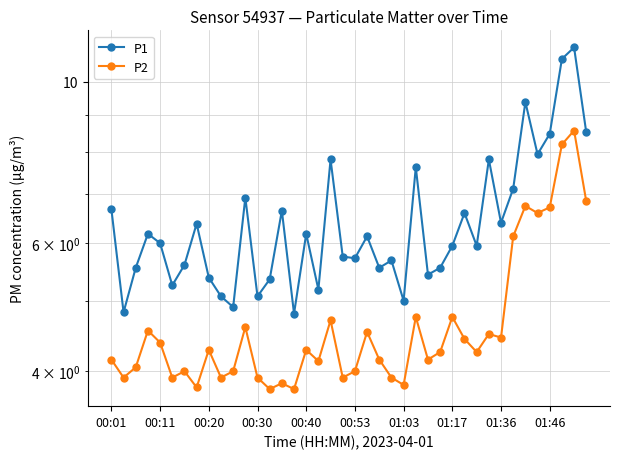

What is the difference between the maximum and minimum values in the P1 series?

6.4